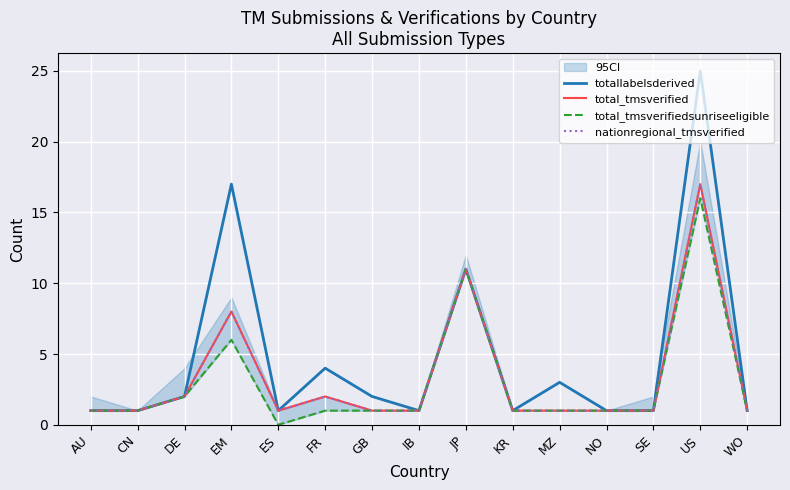

List the series in order of their peak value, lowest first.

total_tmsverifiedsunriseeligible, total_tmsverified, nationregional_tmsverified, totallabelsderived